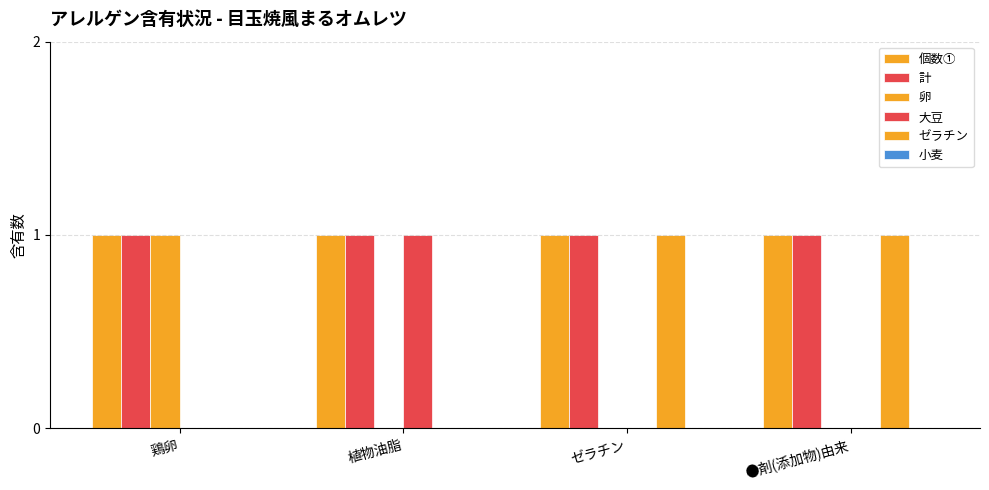

What is the label of the 2nd bar from the right?

ゼラチン